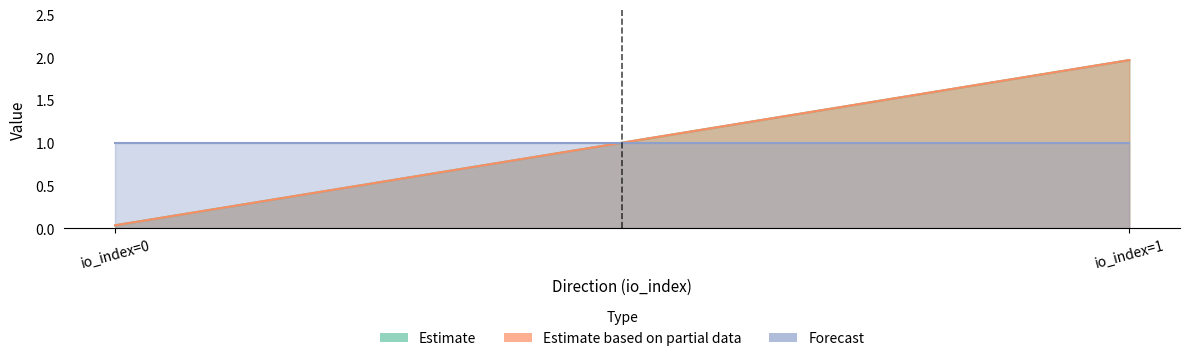

Which series has the largest total across all categories?

Estimate